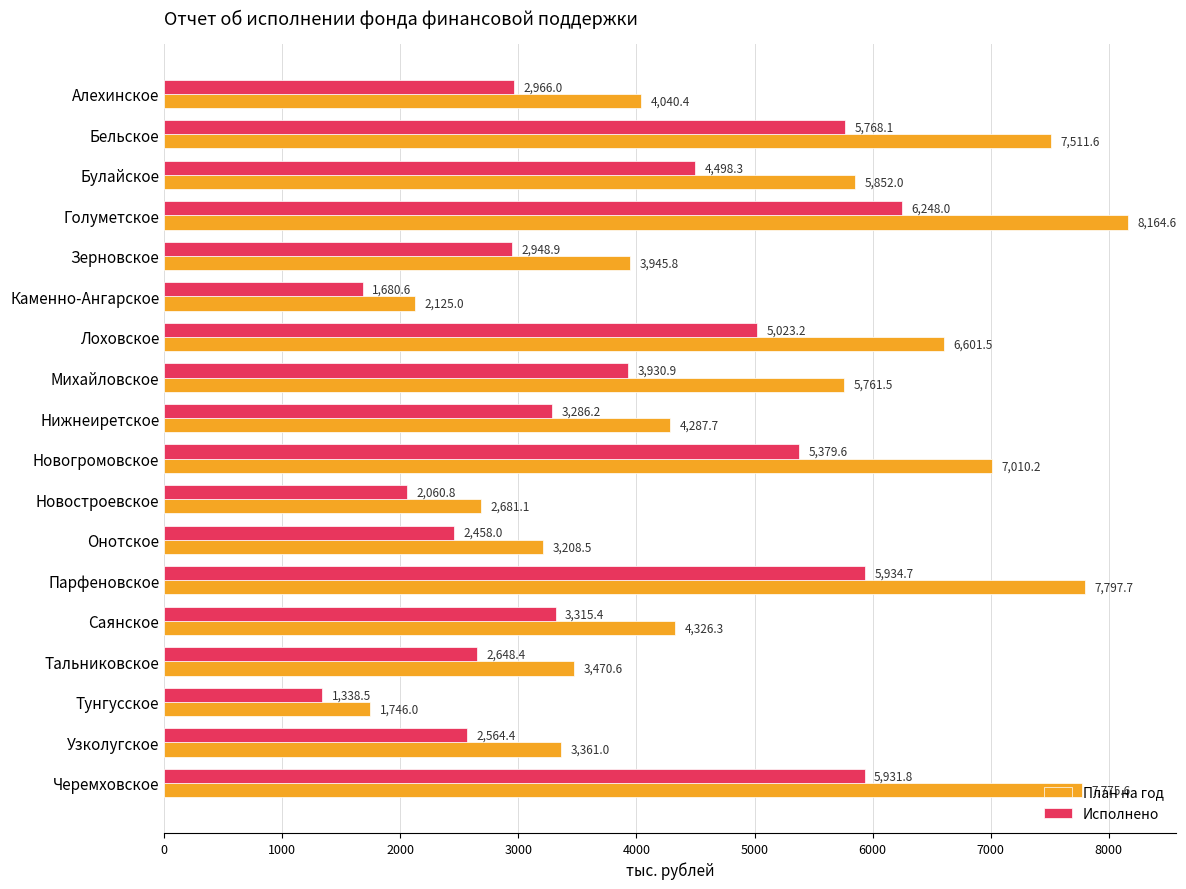

True or false: План на год has a value of 3149.2 at Новогромовское.

False